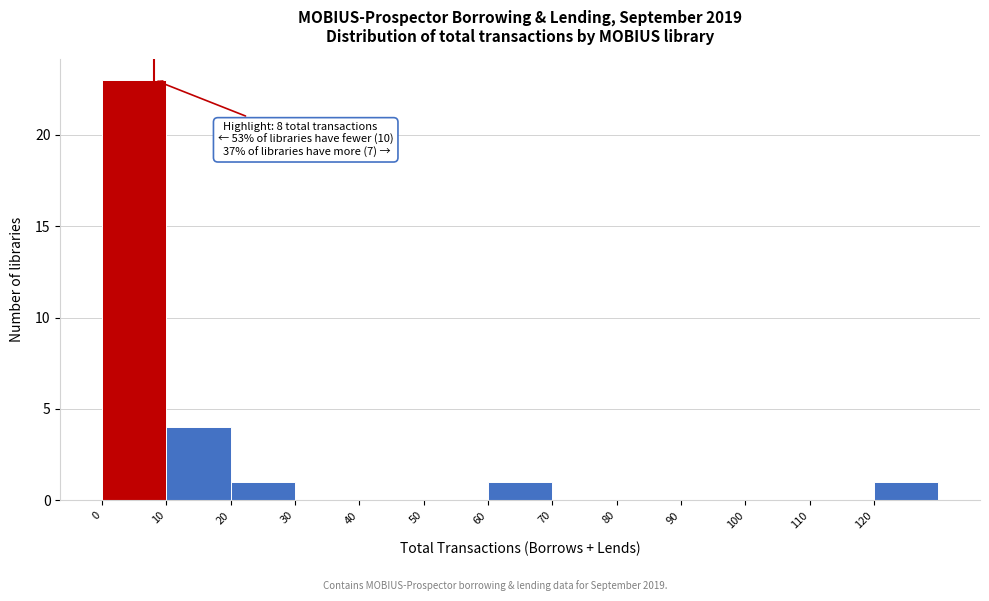

Which range on the x-axis has the tallest bar?

0 to 10